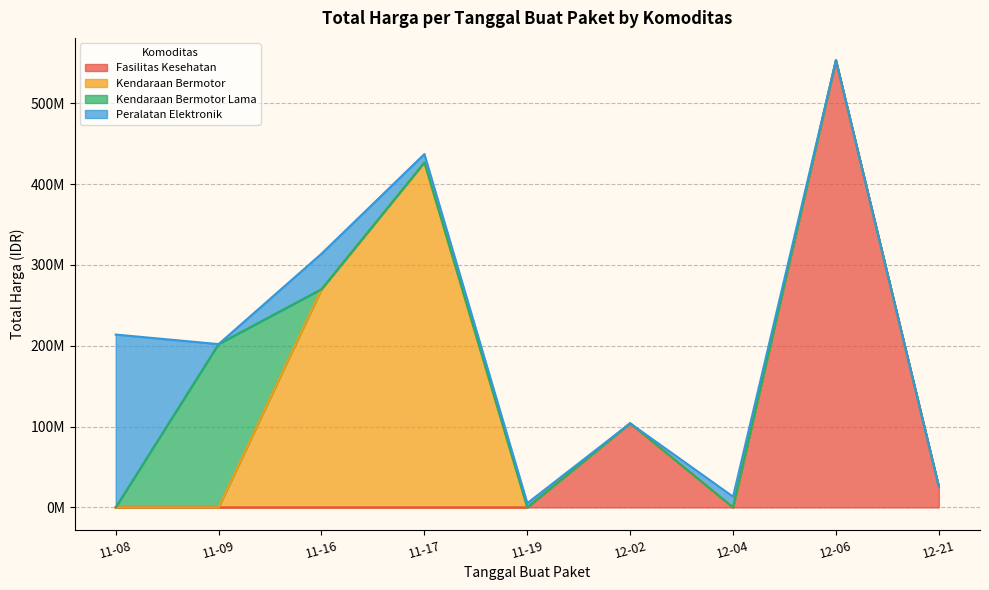

How many data points are above 15125000?

11